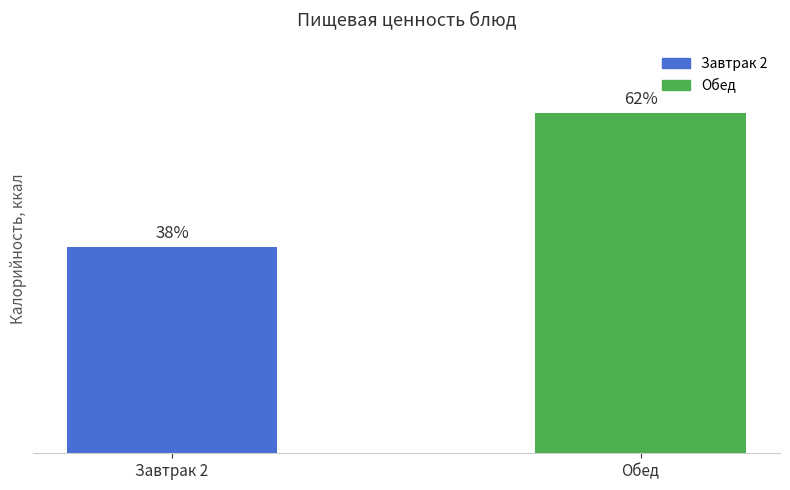

Are the bars horizontal?

No